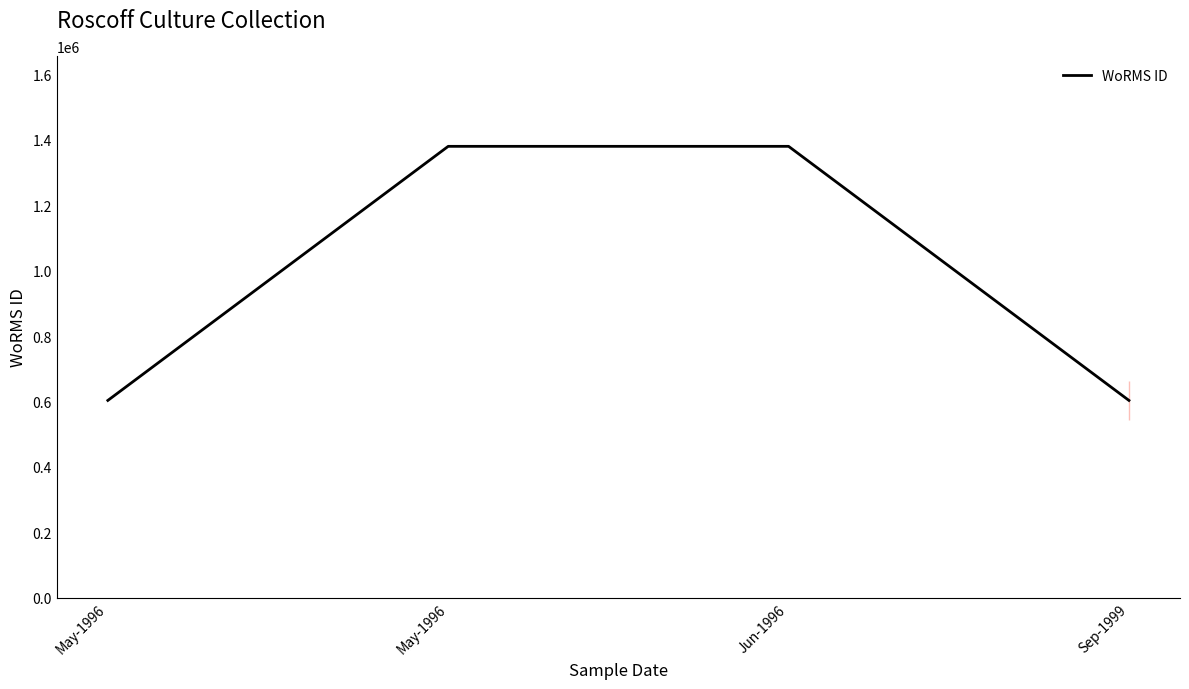

What value does the data have at May-1996, to the nearest 100?

1380400